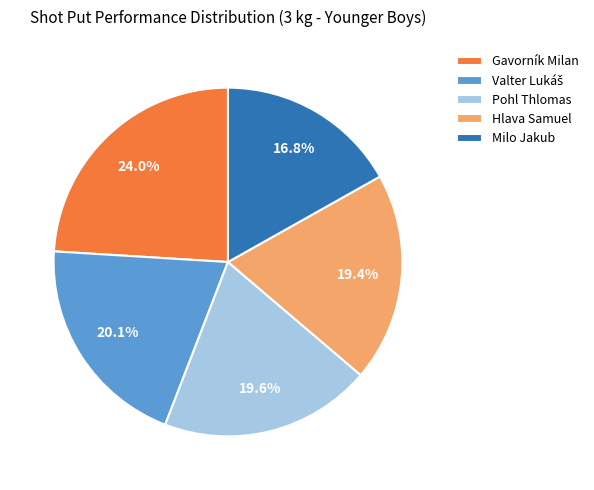

The Hlava Samuel slice represents 10% of the pie. True or false?

False